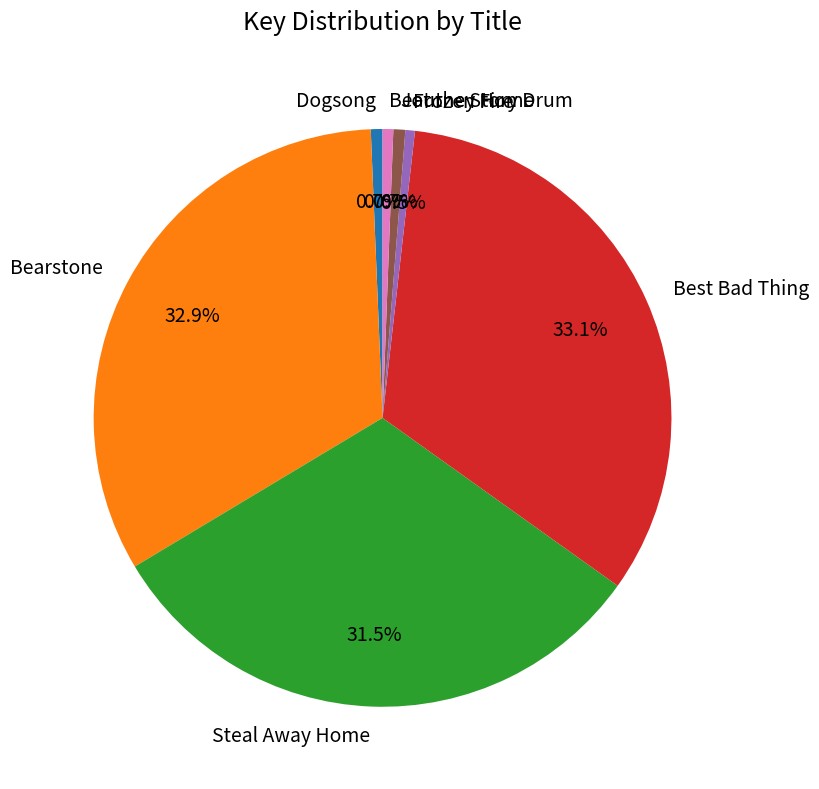

True or false: Steal Away Home accounts for 38% of the total.

False